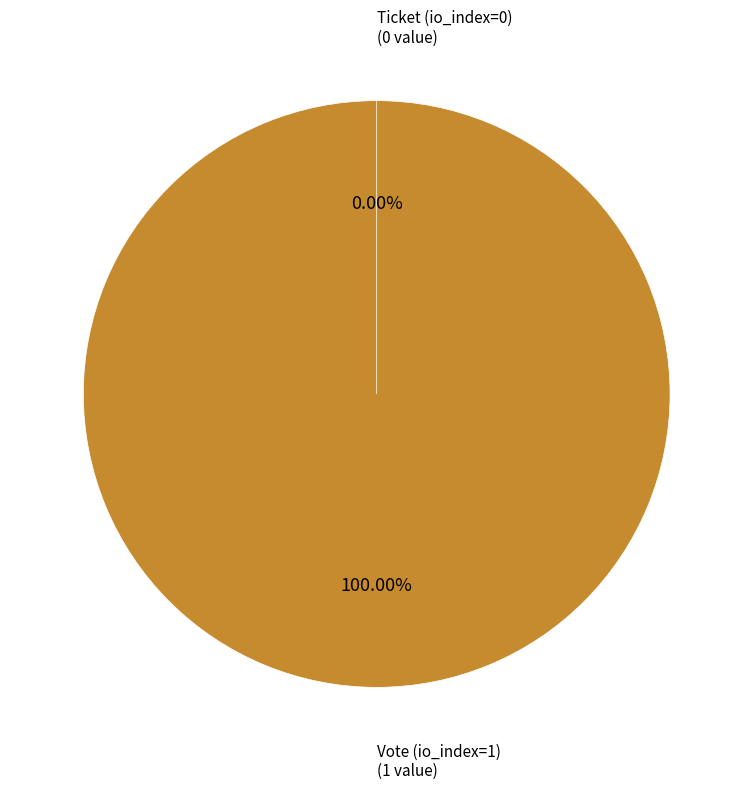

Which slice is the smallest?

Ticket (io_index=0)